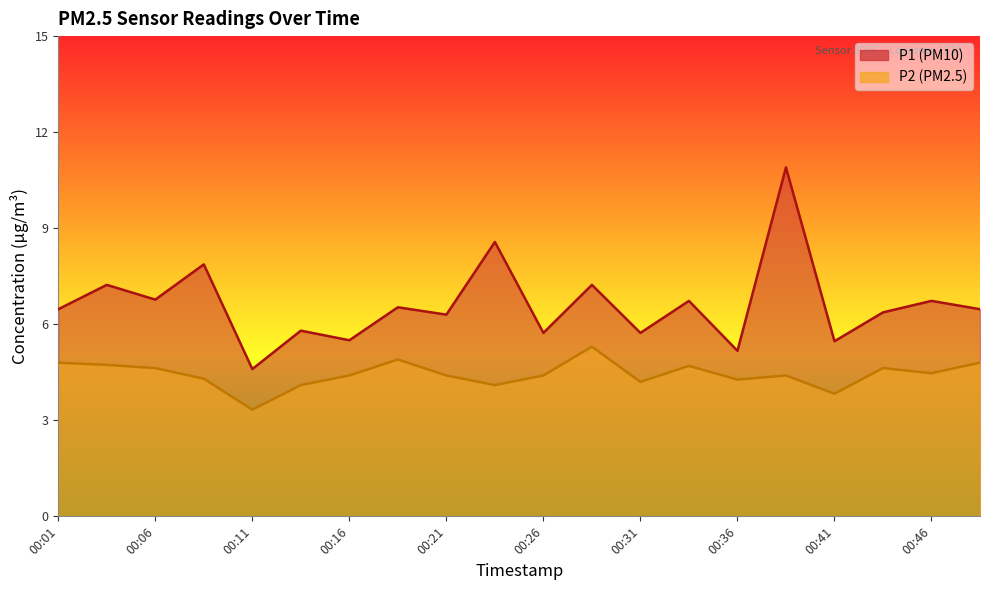

True or false: P2 has a value of 2.2 at 00:43.

False